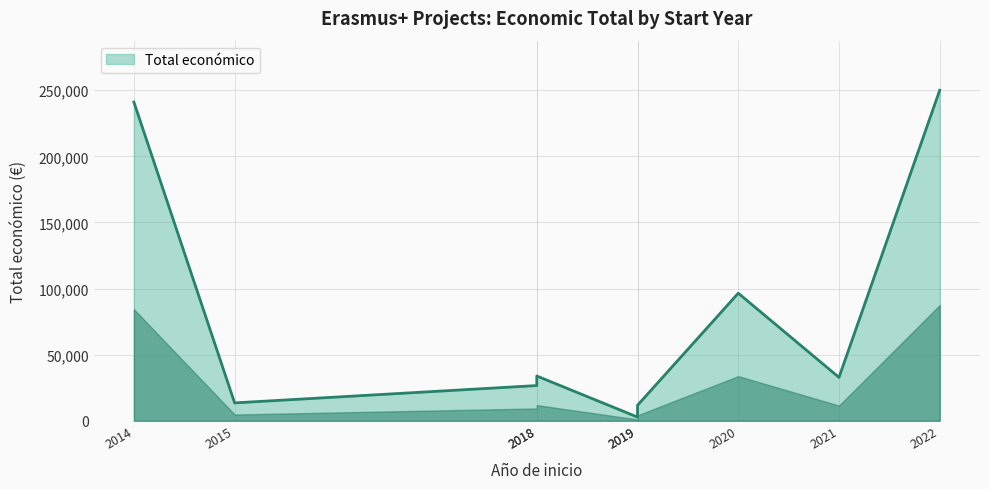

Rank the categories by value from highest to lowest.

2022, 2014, 2020, 2018, 2021, 2018, 2015, 2019, 2019